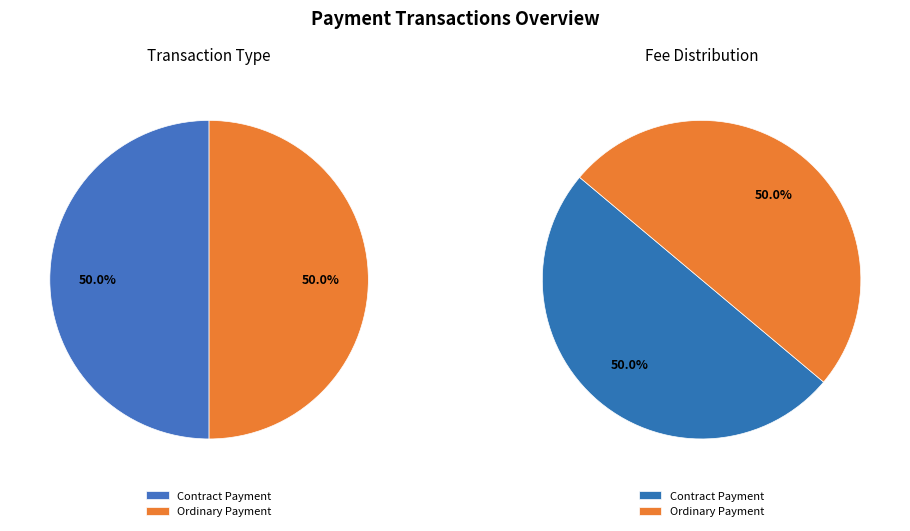

What is the largest slice in the pie chart?

Ordinary Payment